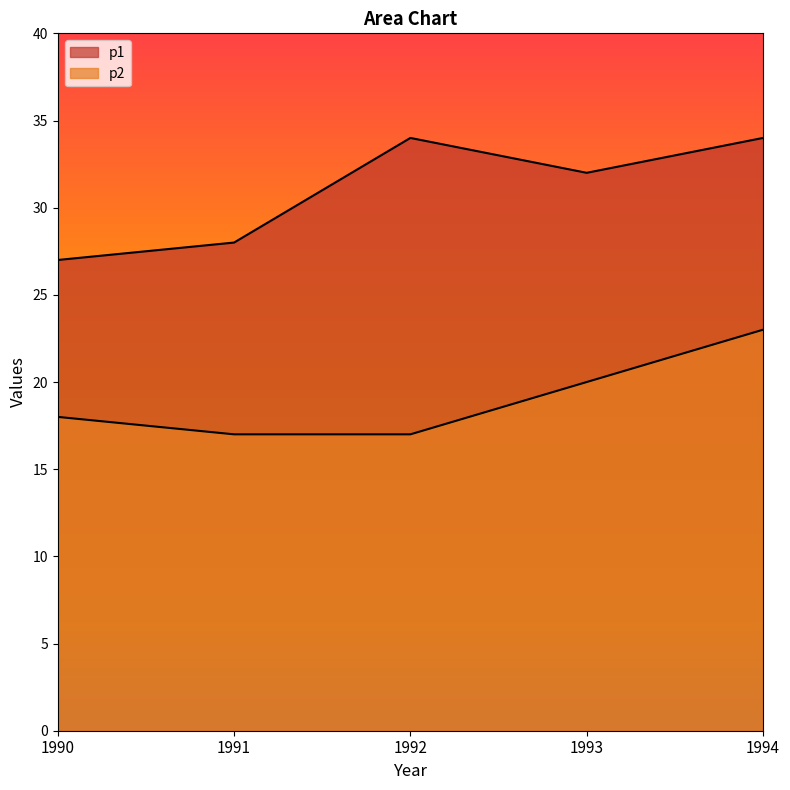

What are all the series names shown in the legend?

p1, p2